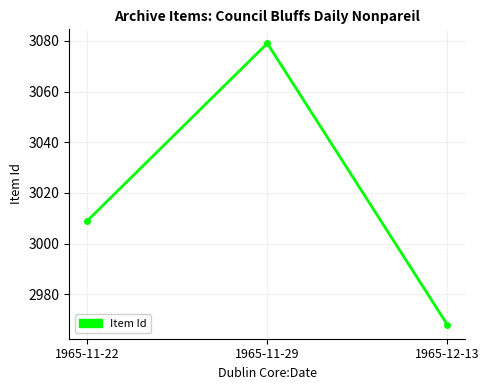

What is the change in value from 1965-11-29 to 1965-12-13?

-111